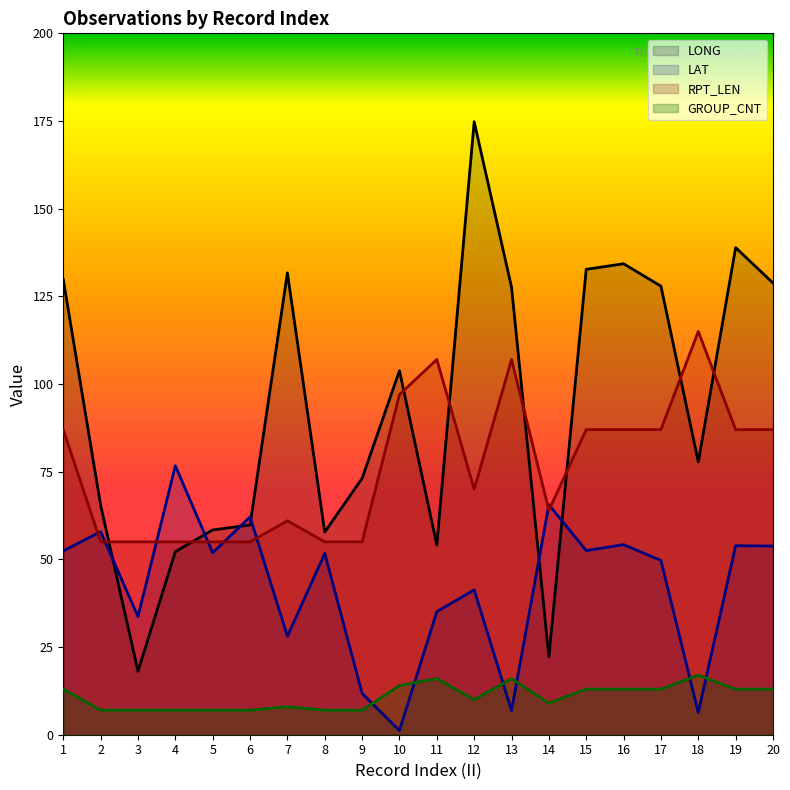

Which label corresponds to the largest value in the chart?

12